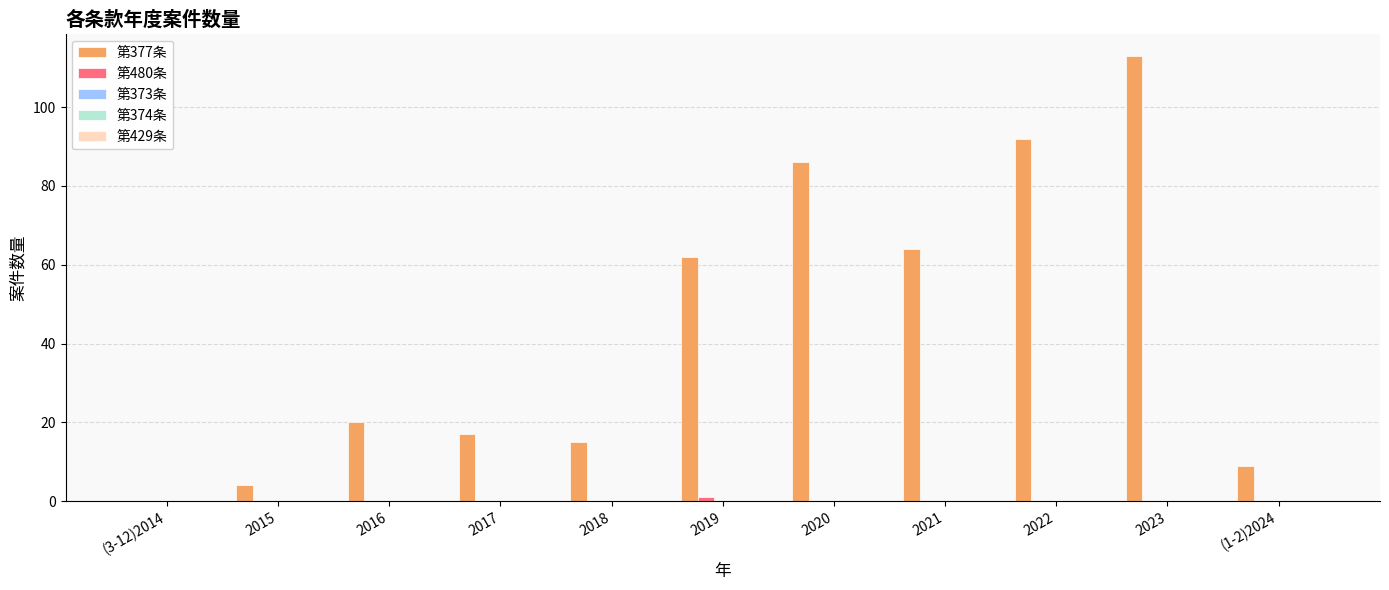

Where is 第377条 nearest to the value 56?

2019